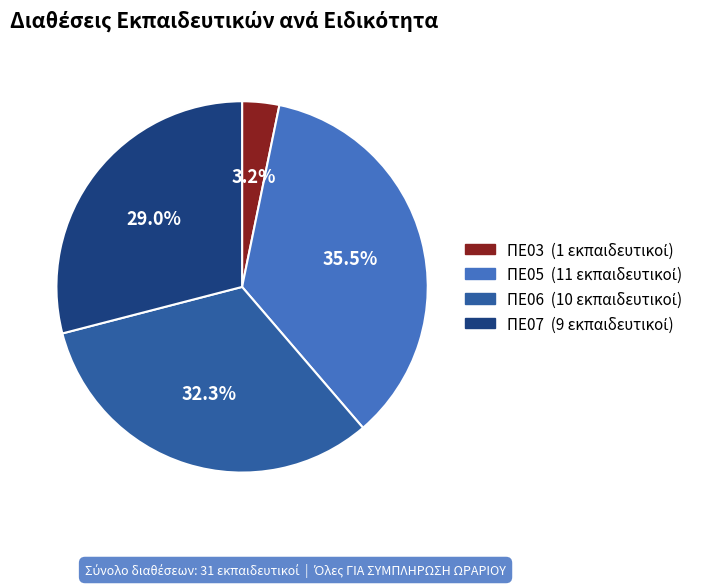

True or false: ΠΕ03 accounts for 3% of the total.

True